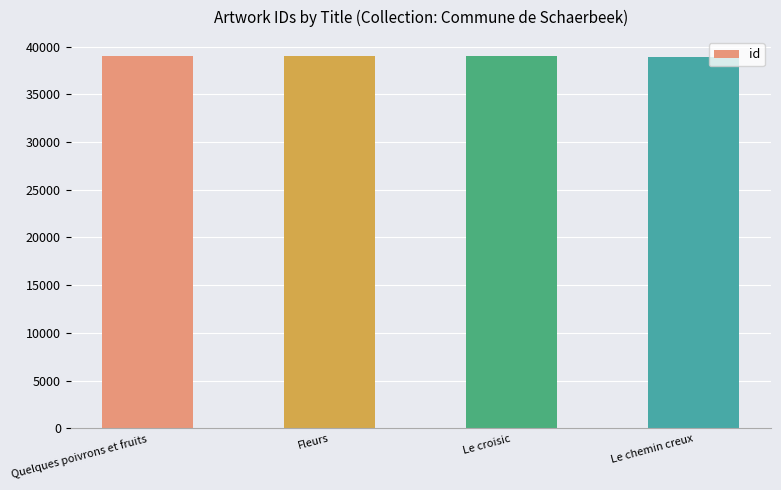

What is the difference between the values at Quelques poivrons et fruits and Fleurs?

44